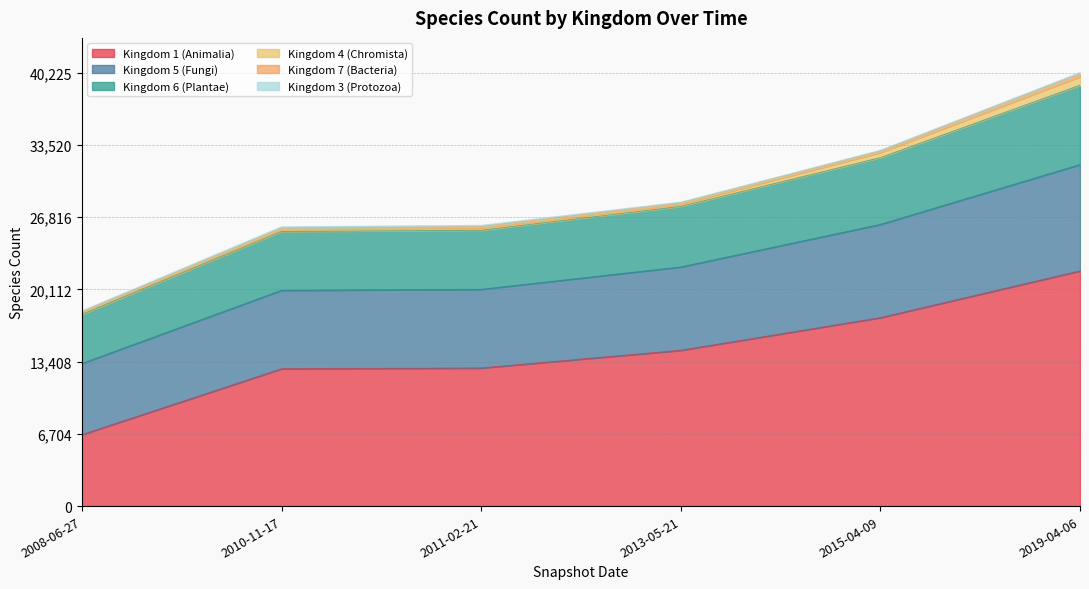

The value of 6 at 2019-04-06 is 40225. True or false?

True